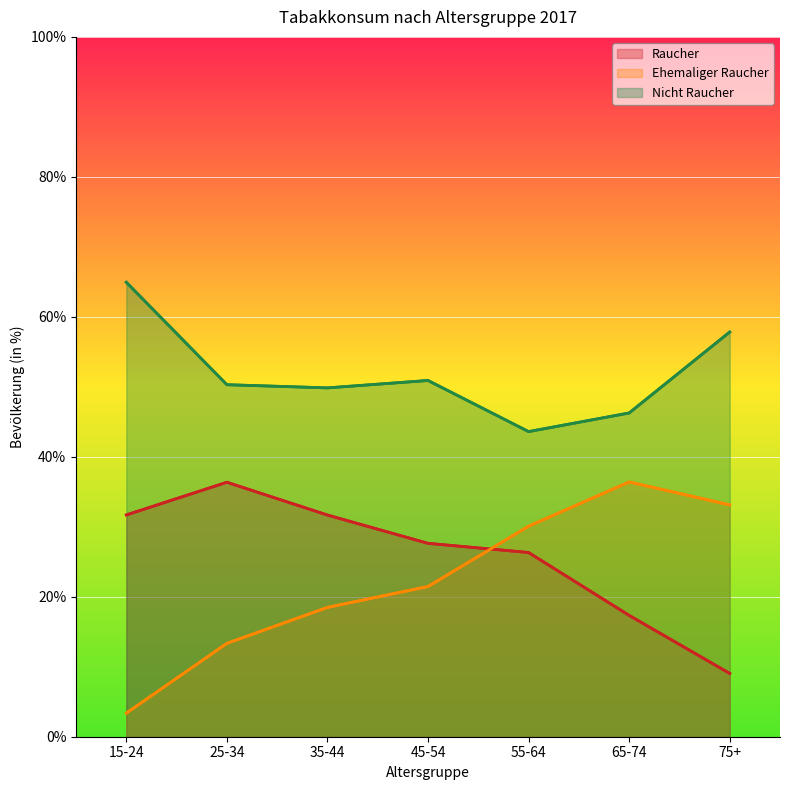

Reading left to right, extract all data points from this chart.

Raucher: 31.7	36.4	31.7	27.6	26.3	17.3	9.0
Ehemaliger Raucher: 3.4	13.3	18.5	21.5	30.1	36.4	33.1
Nicht Raucher: 64.9	50.3	49.8	50.9	43.6	46.3	57.8